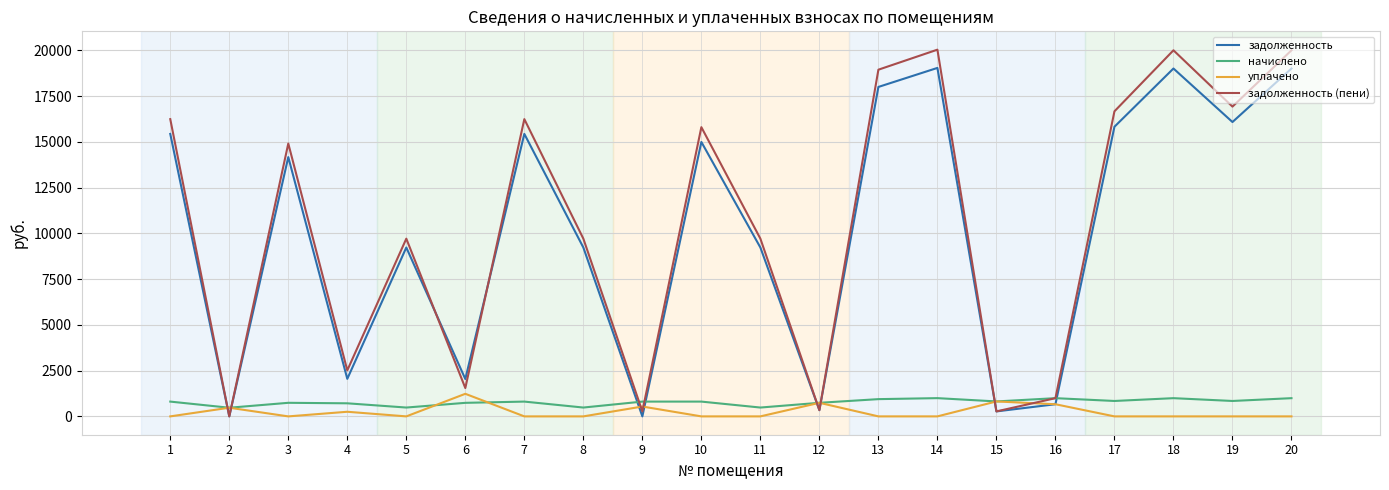

The задолженность (пени) series shows 0.0 at 2. True or false?

True